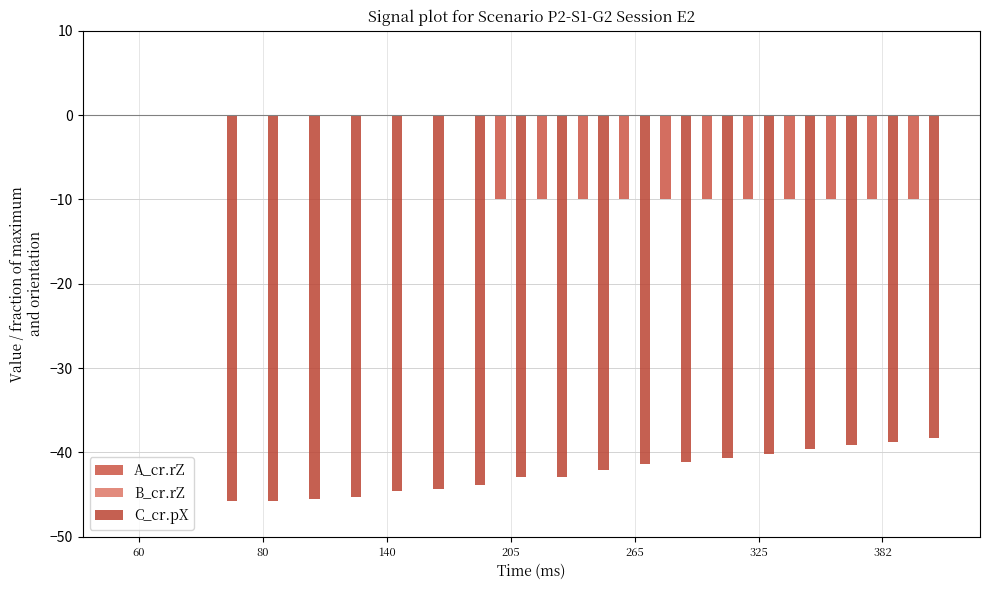

What is the difference between the maximum and minimum values in the C_cr.pX series?

45.8